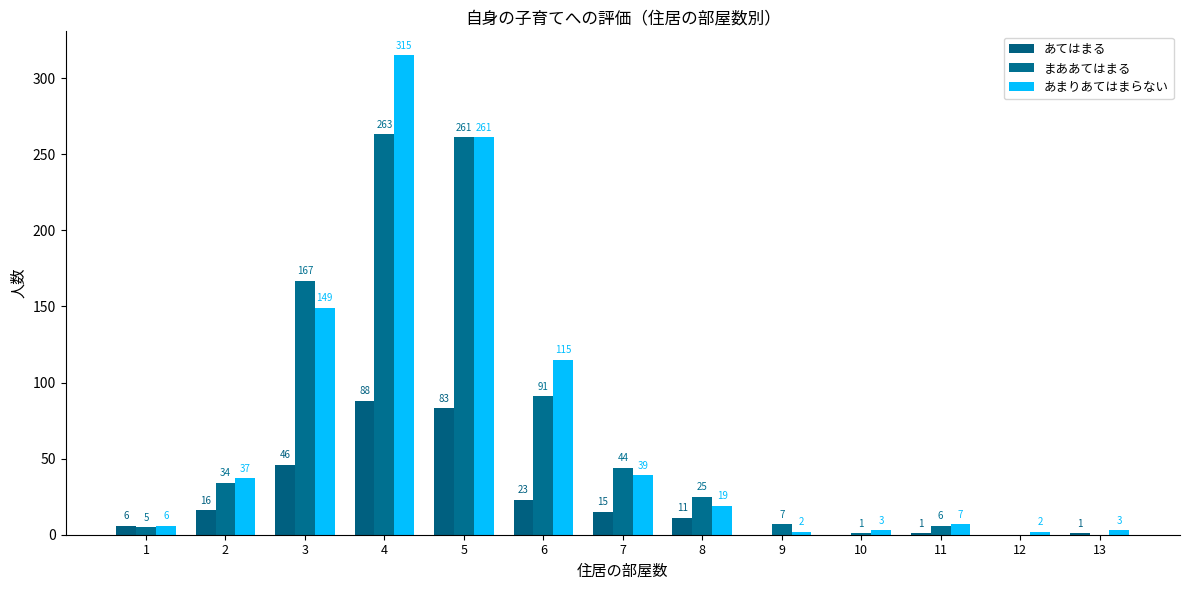

Which series changed the most between 3 and 5?

あまりあてはまらない